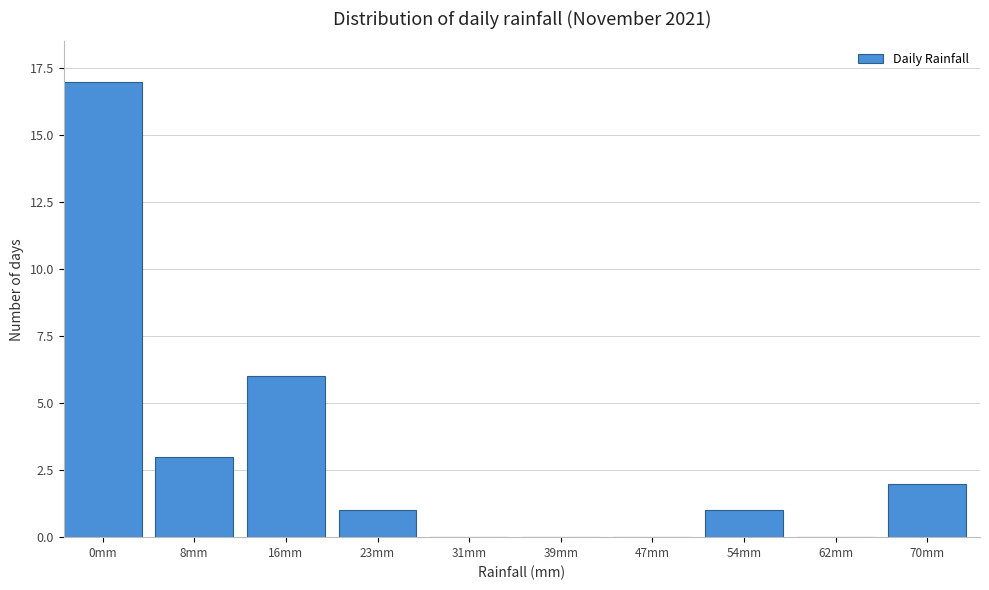

Reading right to left, extract all data points from this chart.

70mm=2	62mm=0	54mm=1	47mm=0	39mm=0	31mm=0	23mm=1	16mm=6	8mm=3	0mm=17